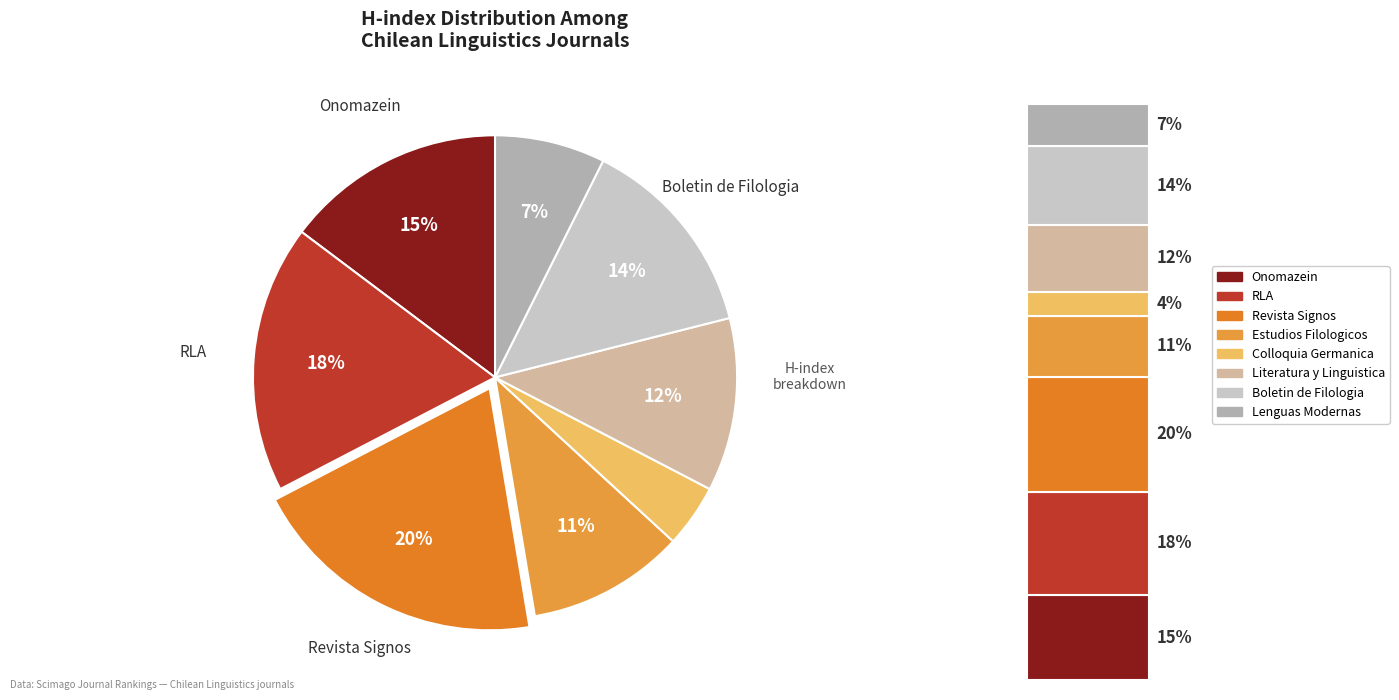

Between Boletin de Filologia and Revista Signos, which is larger?

Revista Signos